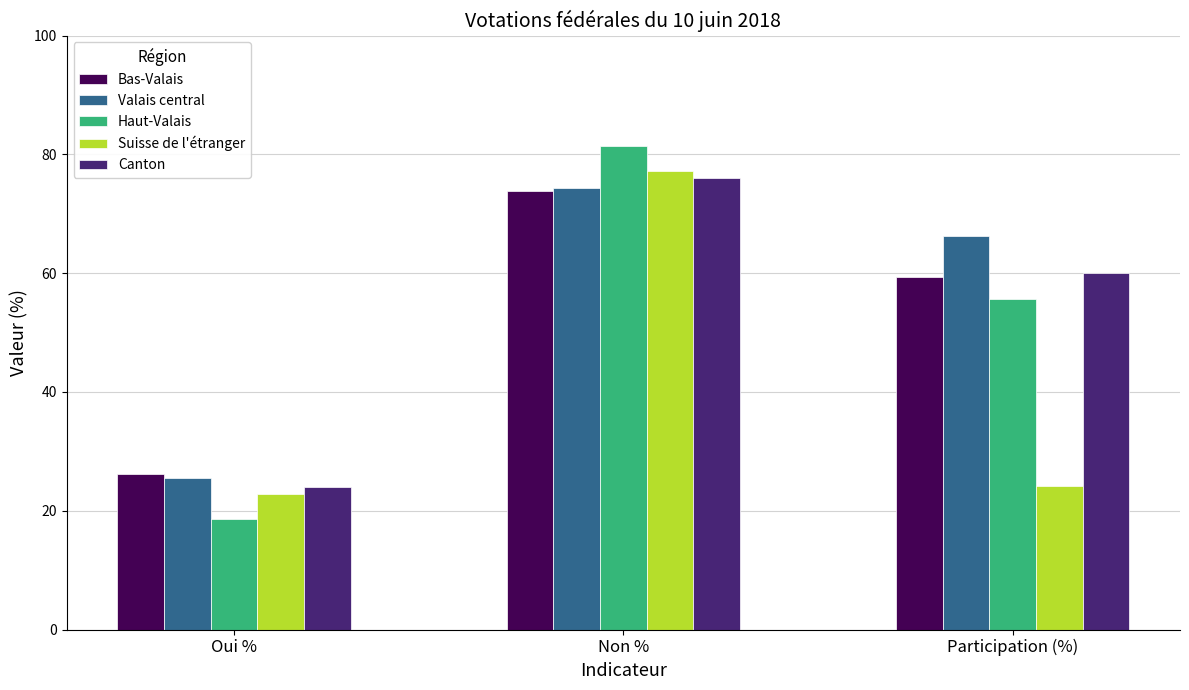

The value of Haut-Valais at Non % is 81.3. True or false?

True